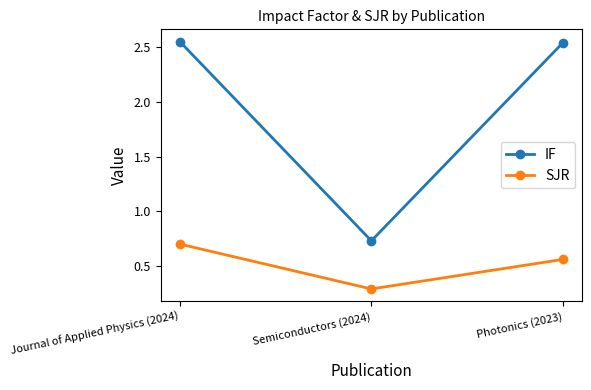

At how many categories does at least one series exceed 1?

2